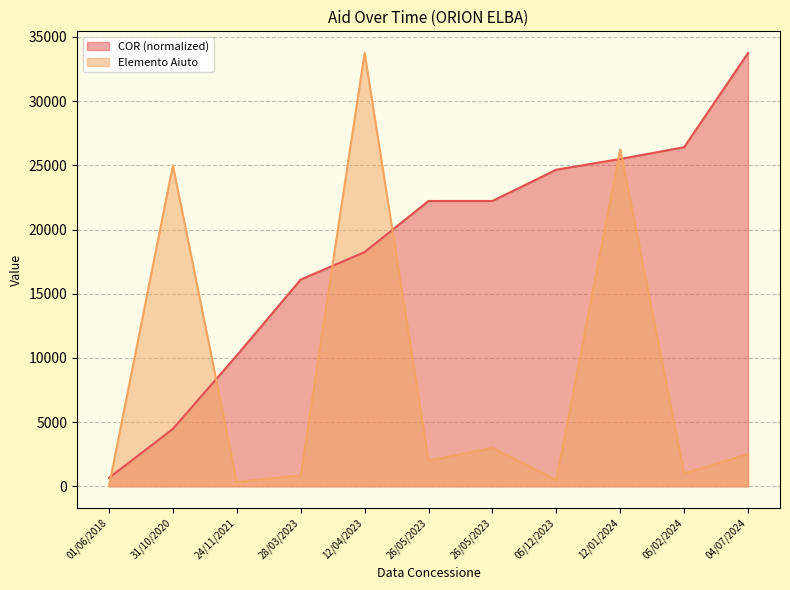

Which has a higher value, 26/05/2023 or 28/03/2023?

26/05/2023